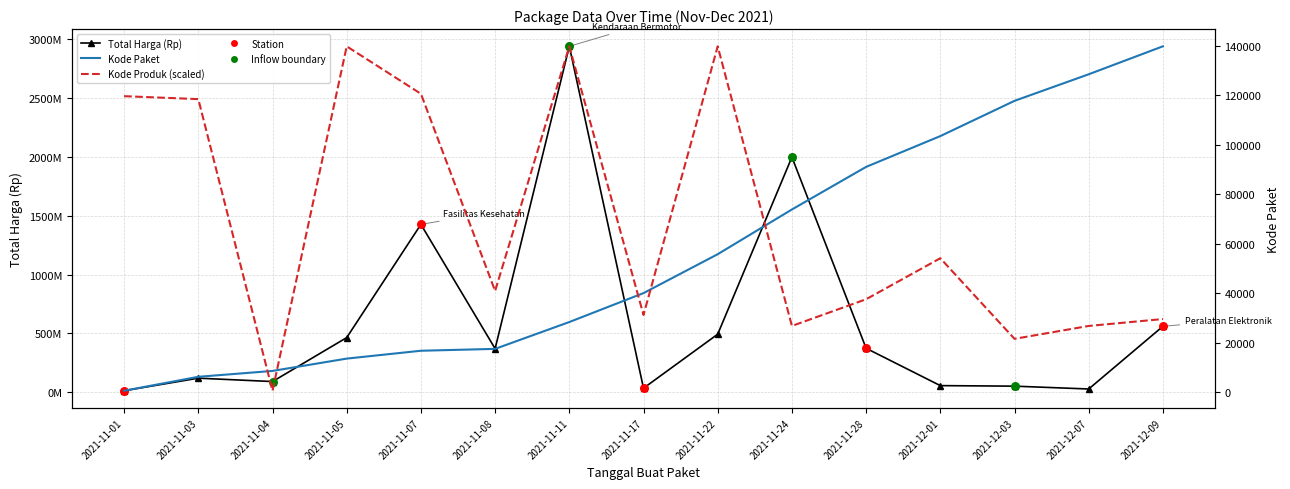

At which category is the sum across all series the highest?

2021-11-11